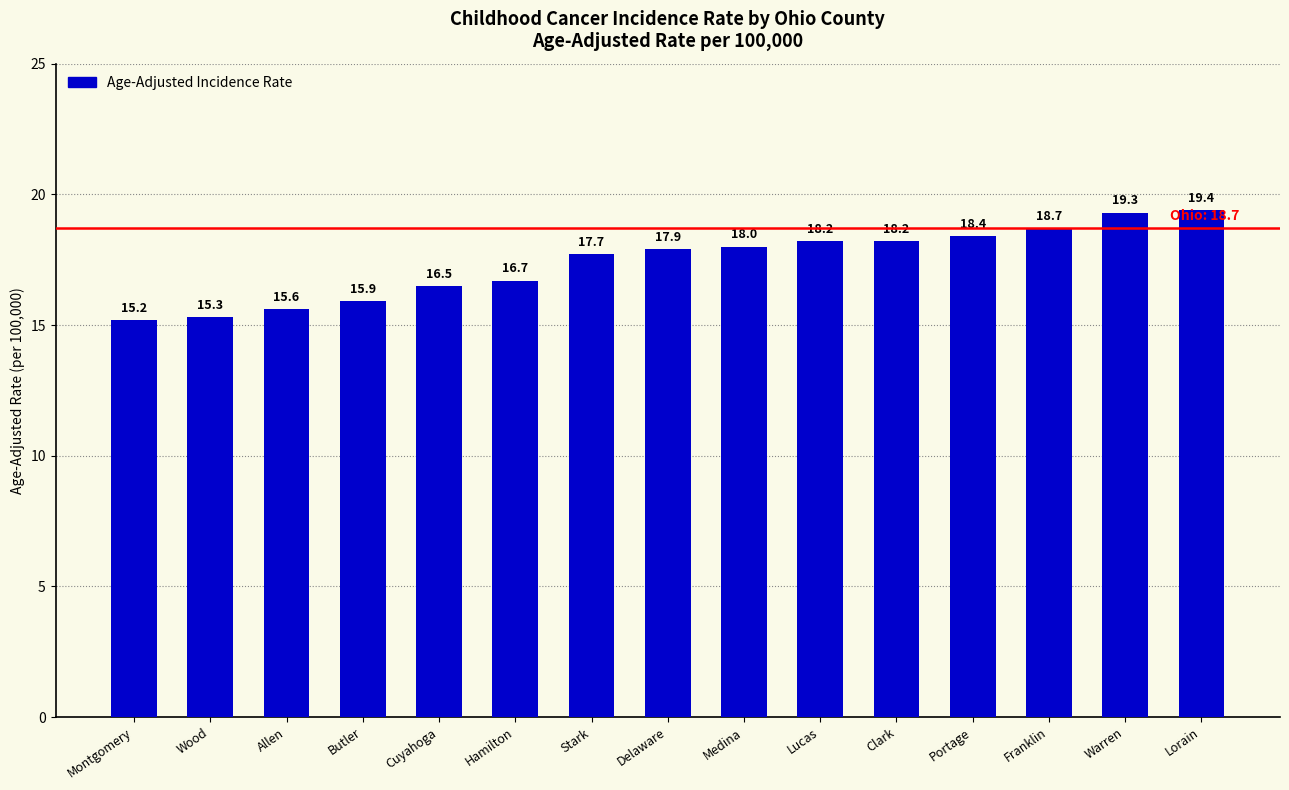

Which has a higher value, Delaware or Portage?

Portage